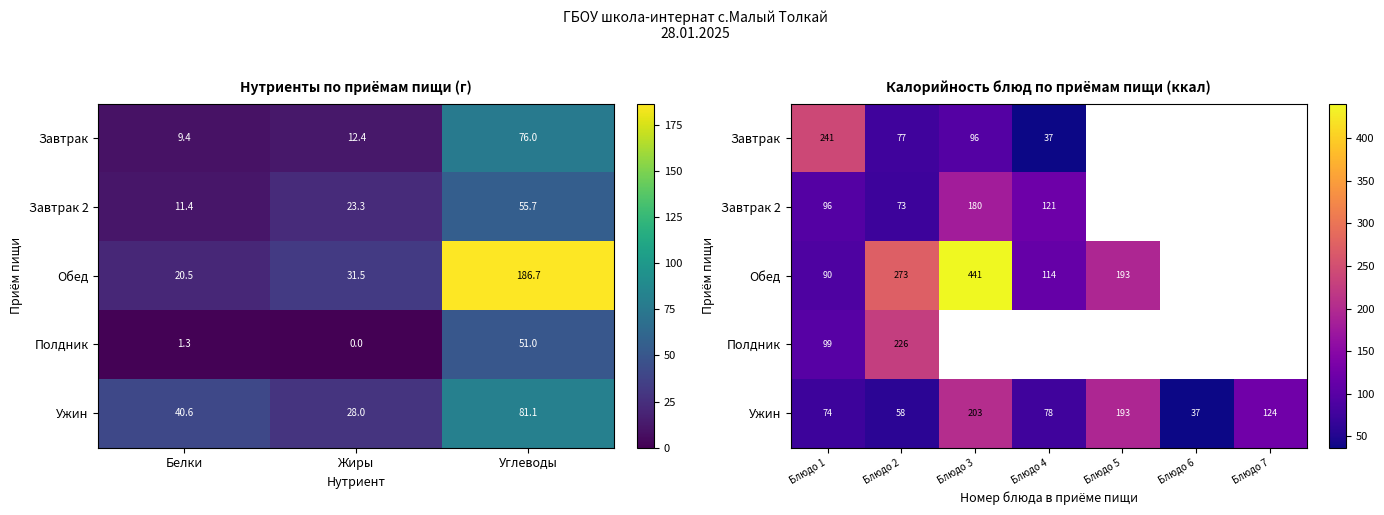

Count the number of data series in this chart.

5